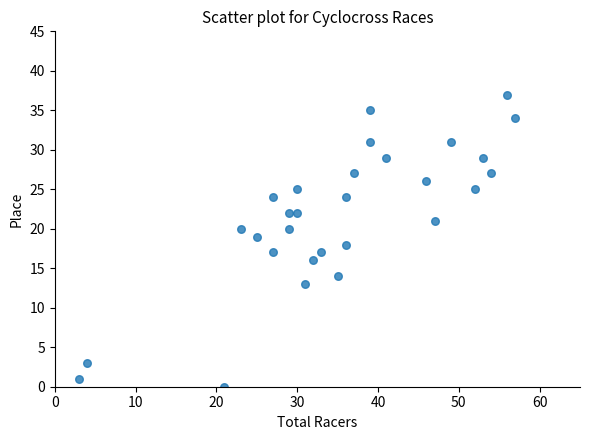

What is the range of X values (max minus min)?

54